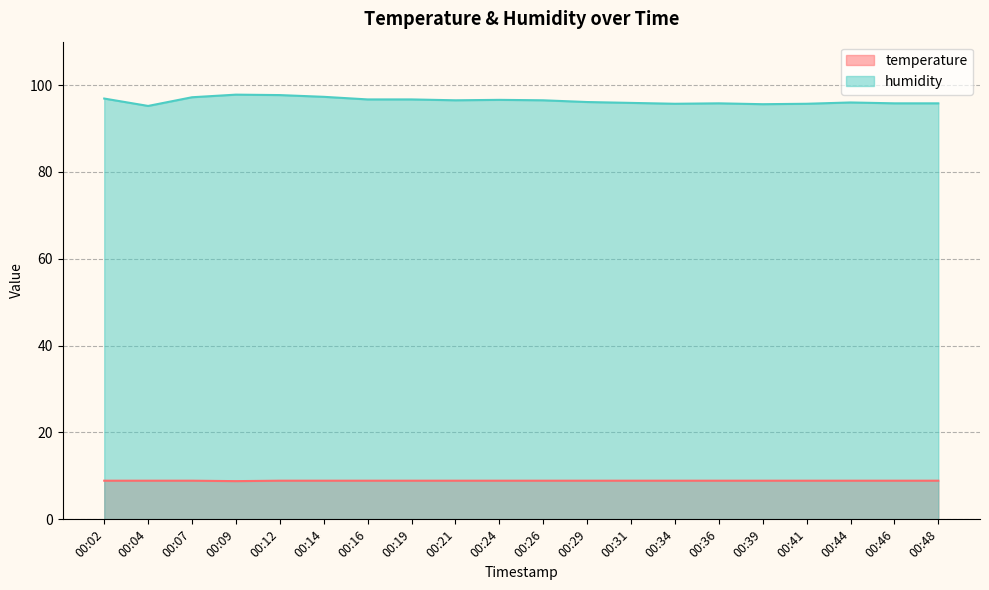

Which series has the largest total across all categories?

humidity